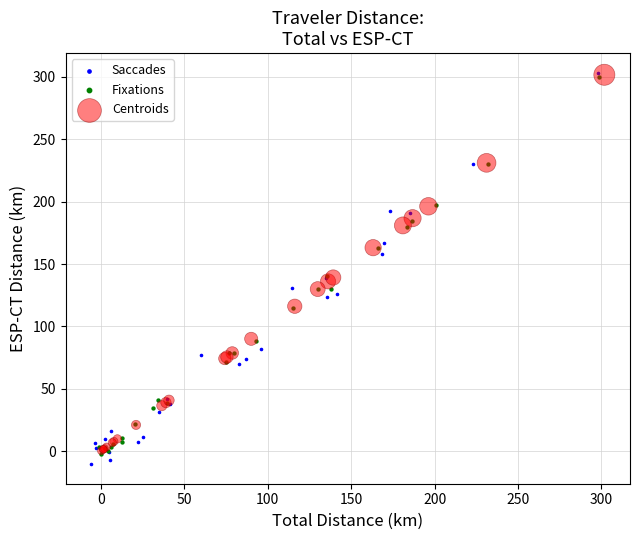

Which series has the widest spread of Y values?

Saccades